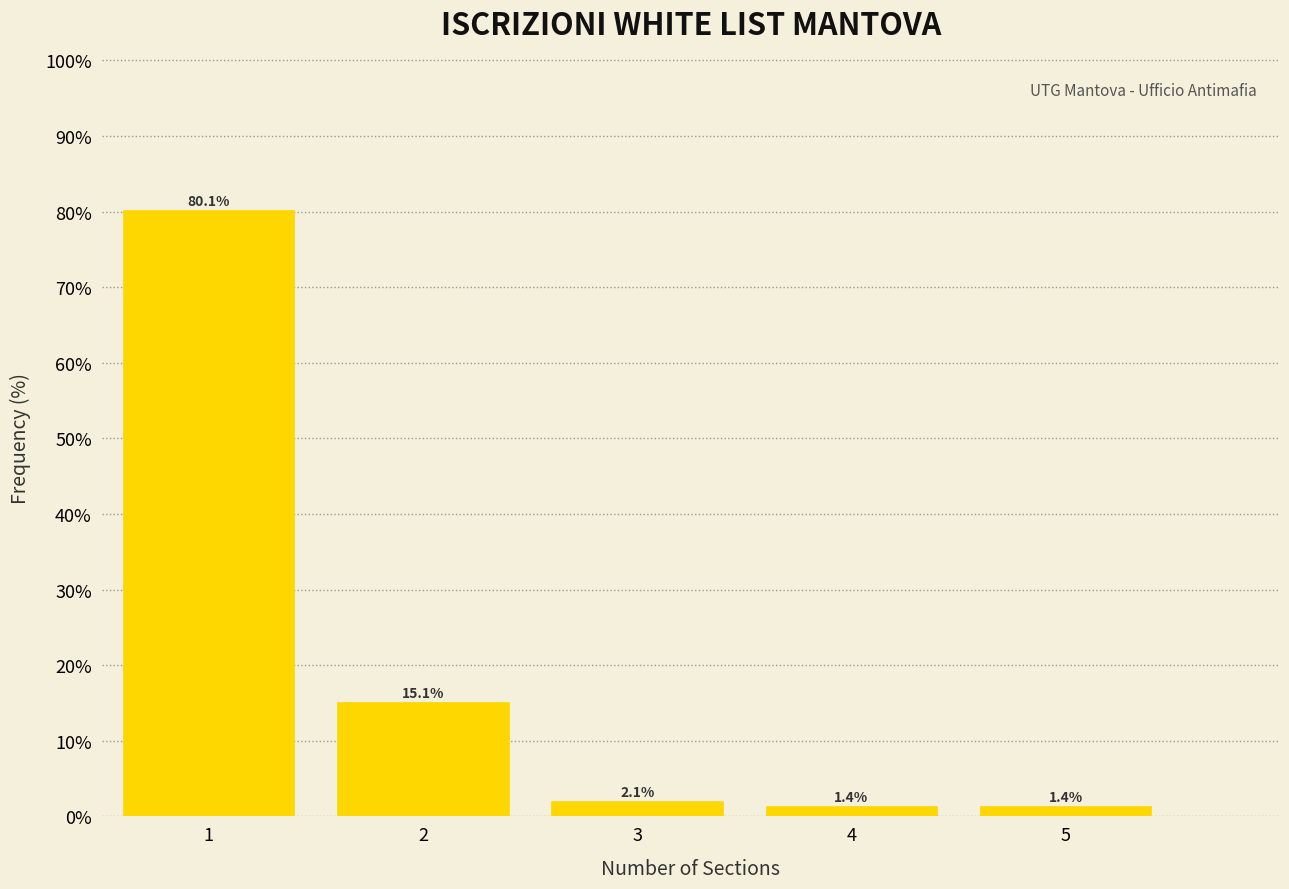

What is the height of the bar covering 3.5 to 4.5 on the x-axis?

1.4